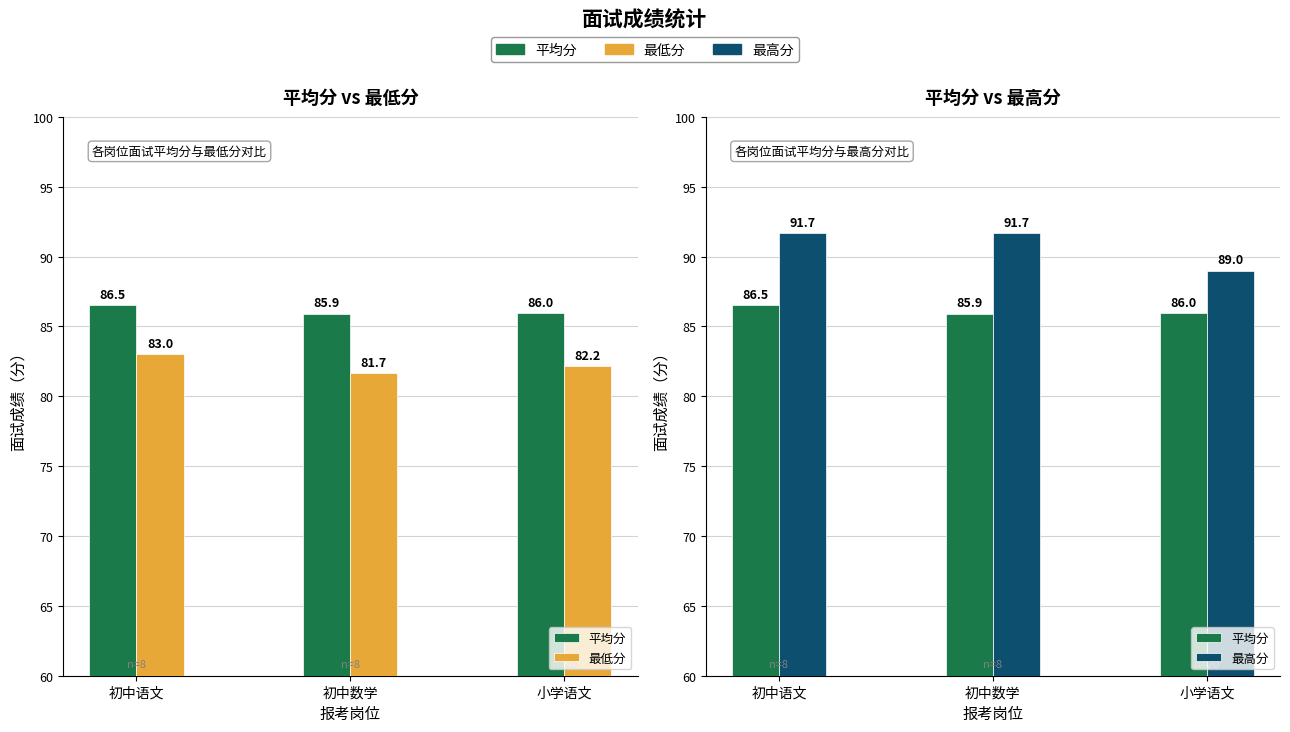

What is the label of the 2nd bar from the right?

初中数学